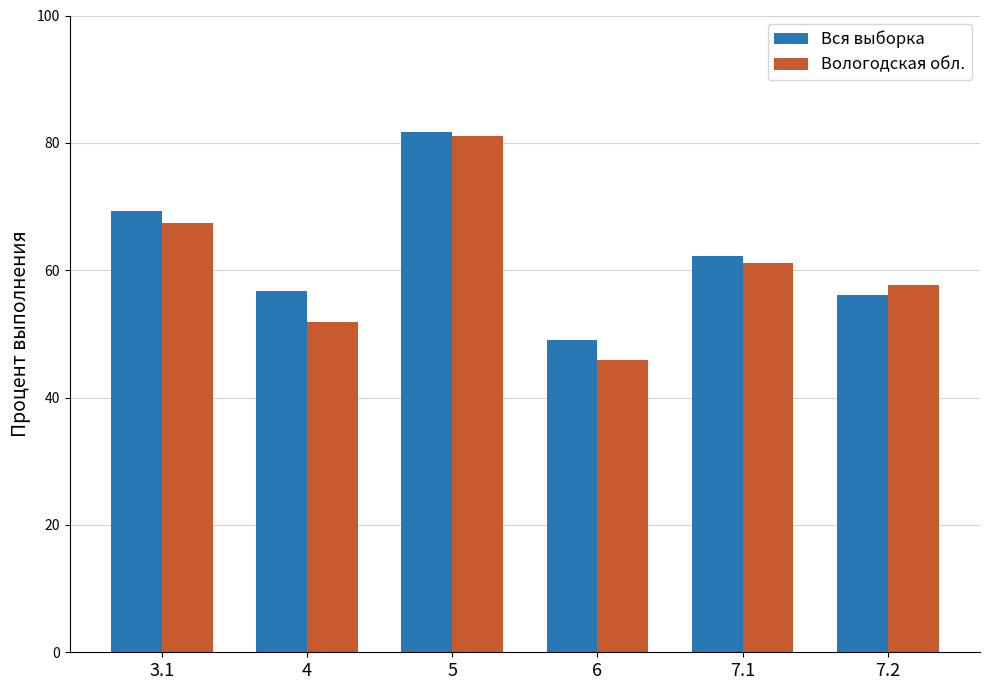

Which series changed the most between 3.1 and 7.2?

Вся выборка